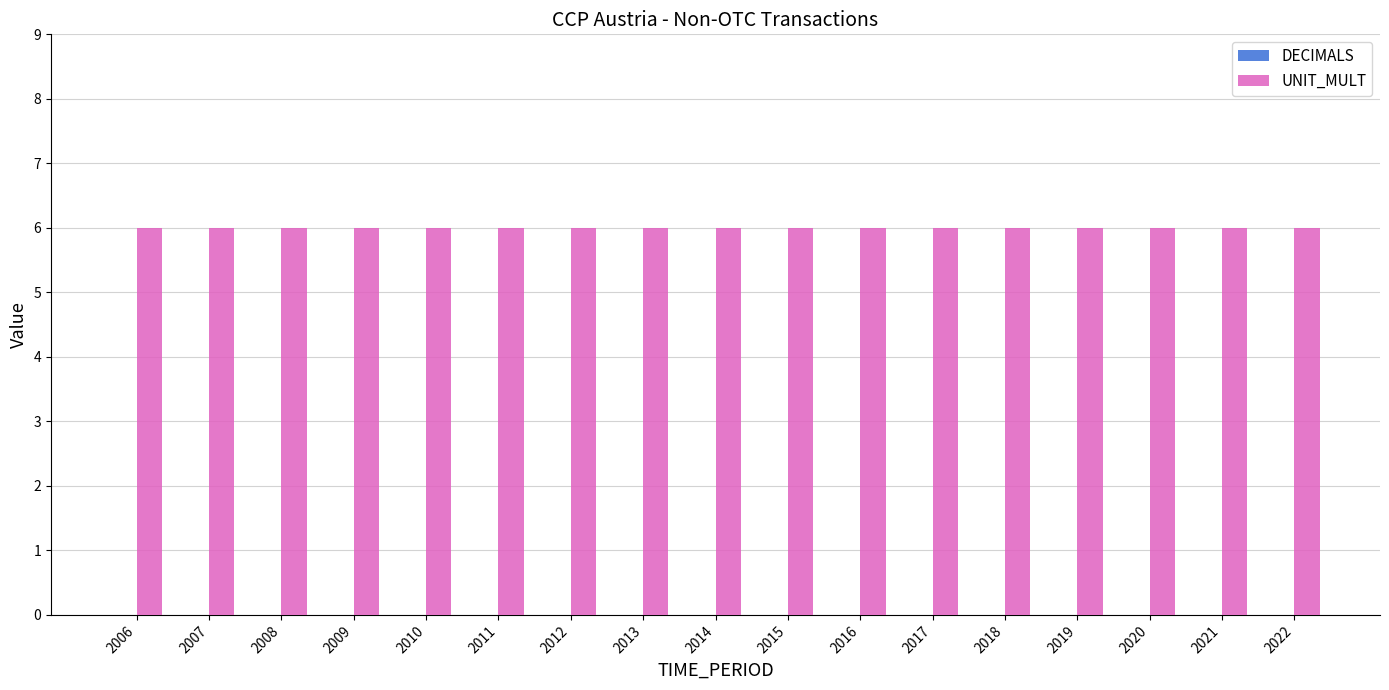

Read the UNIT_MULT value at 2019.

6